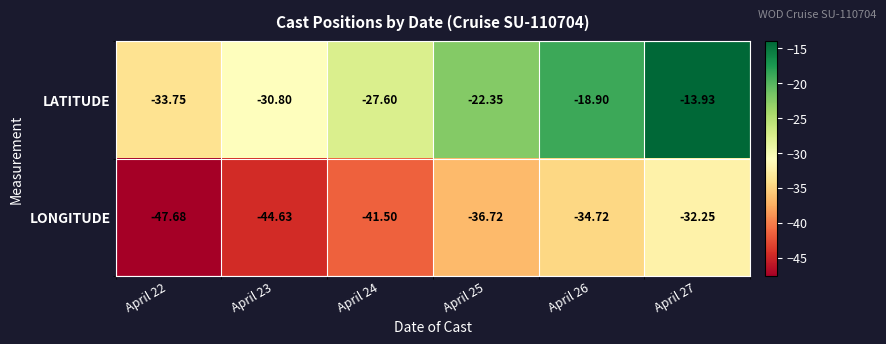

Which series has the largest total across all categories?

LATITUDE